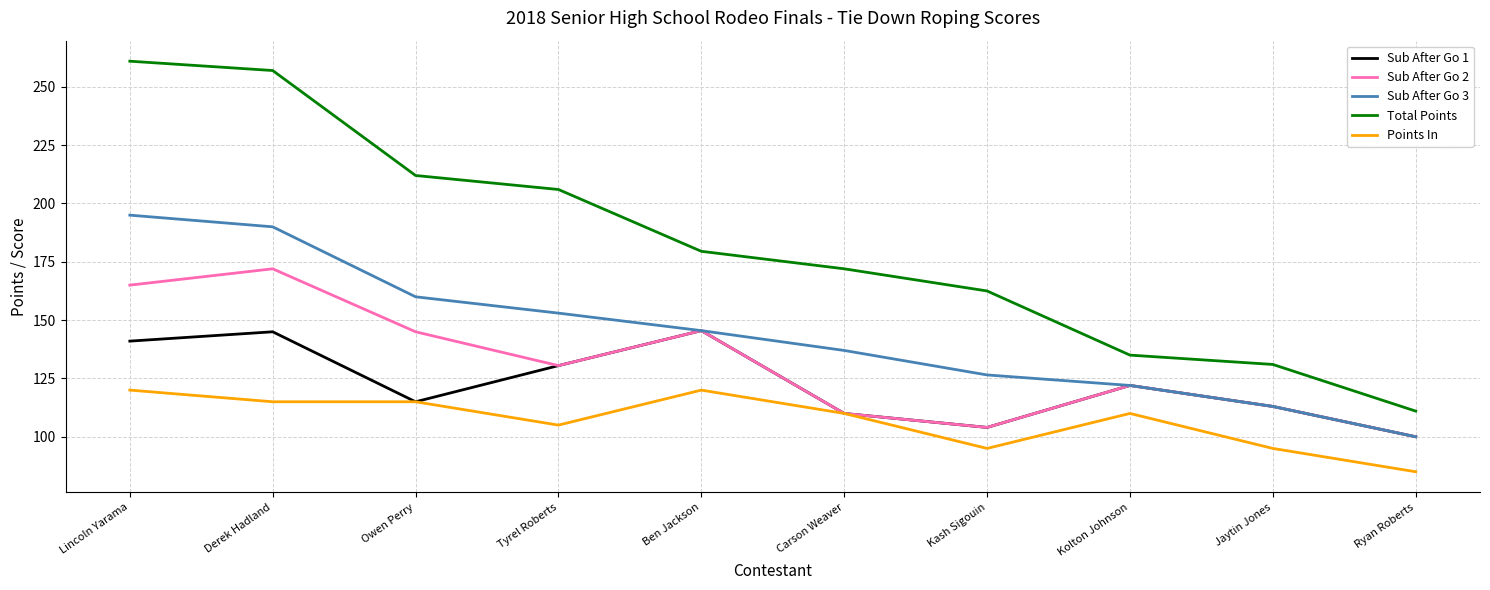

What position from the right is Derek Hadland?

9